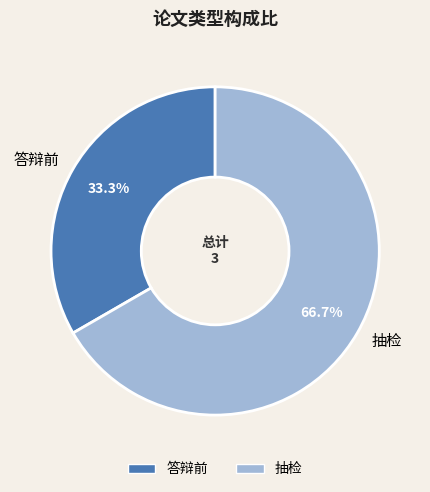

The 抽检 slice represents 56% of the pie. True or false?

False